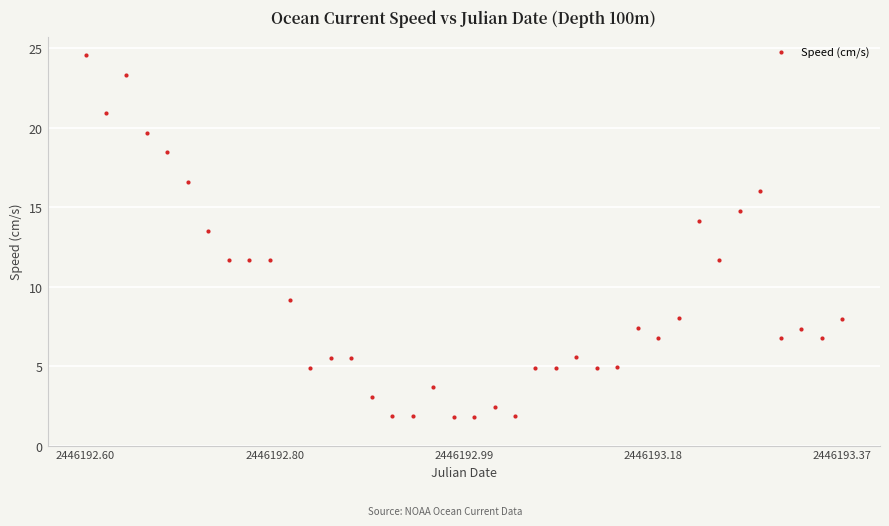

What Y value in the scatter plot is closest to 13?

13.5